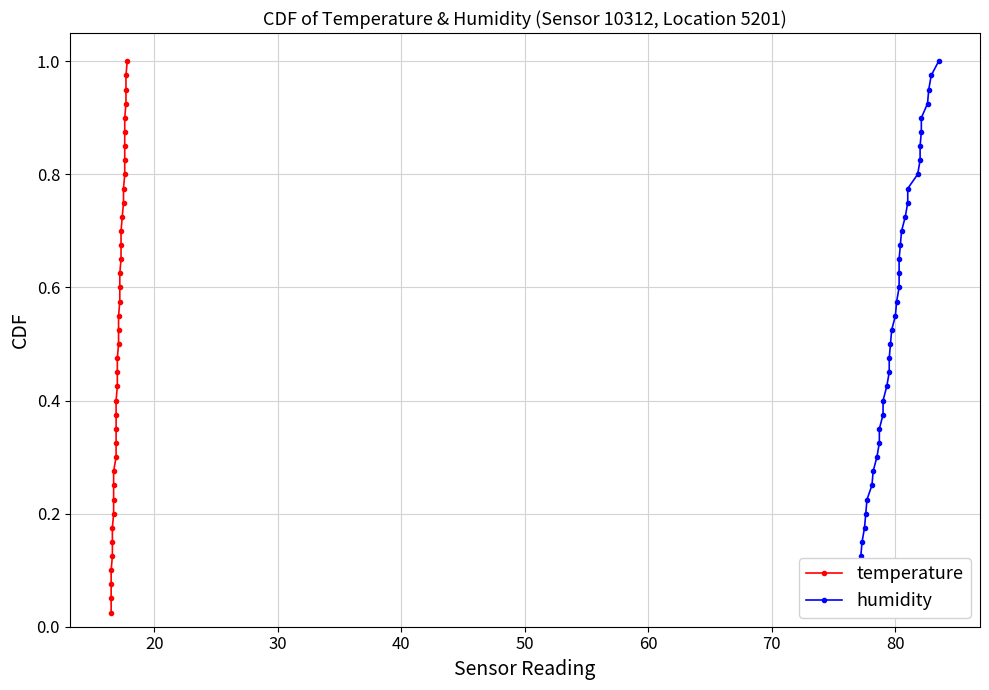

What is the label of the 38th point from the right?

30